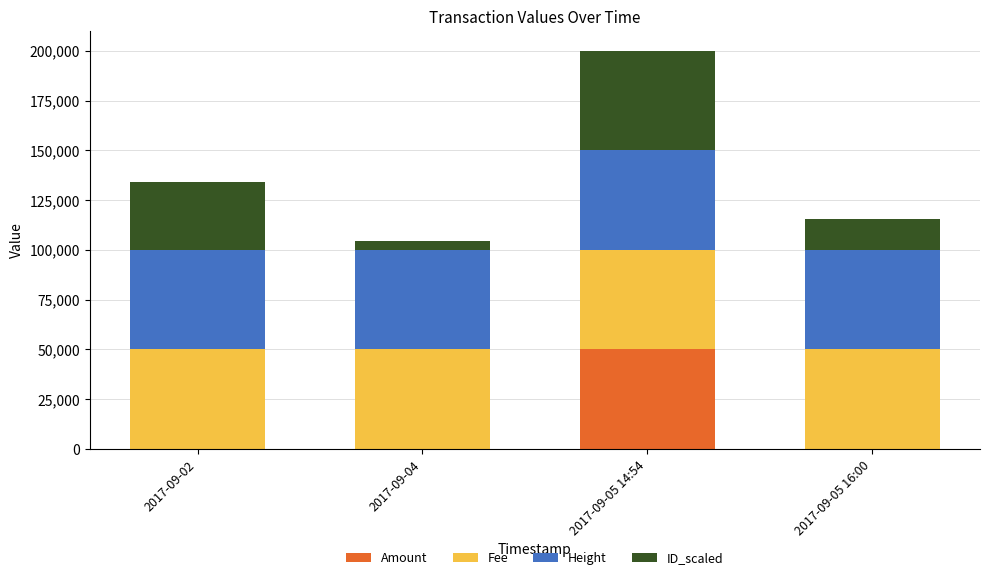

What is the total value across all series at 2017-09-05 16:00?

115406.0